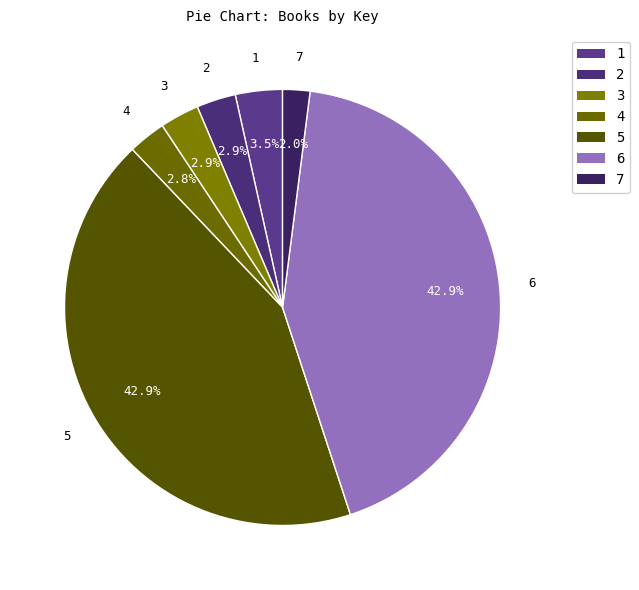

Approximately how many times larger is the value at 4 compared to 3?

1.0